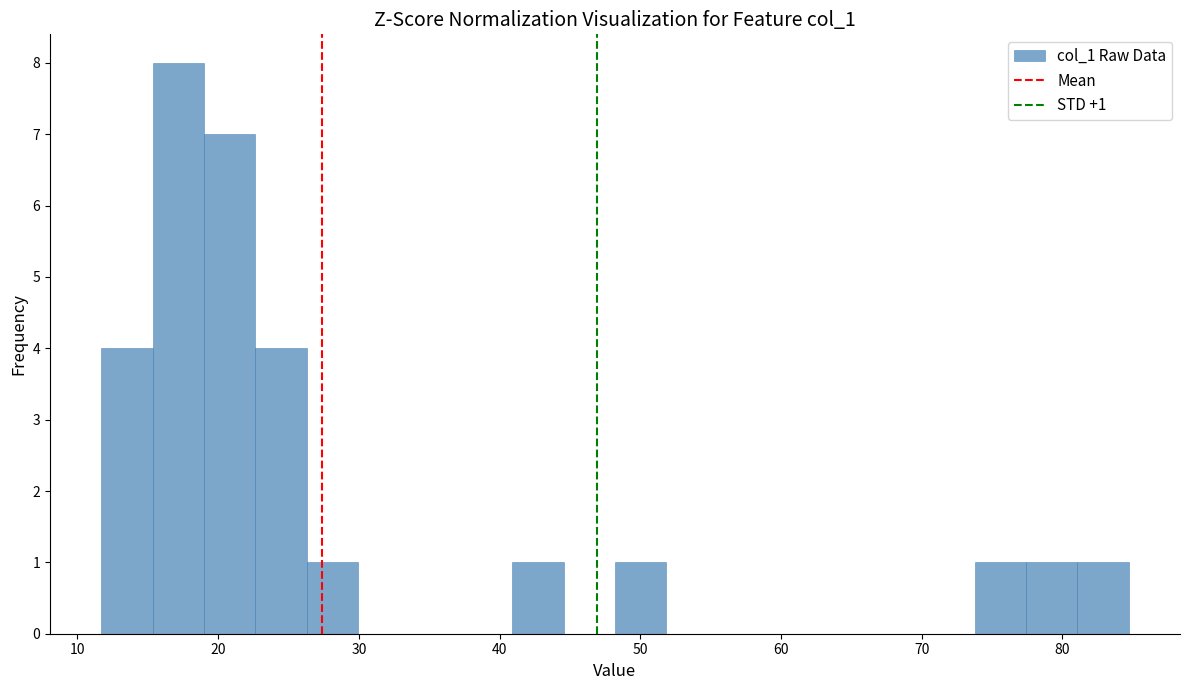

Around what value on the x-axis is the tallest bar? Give the approximate position of its centre, as read against the axis.

17